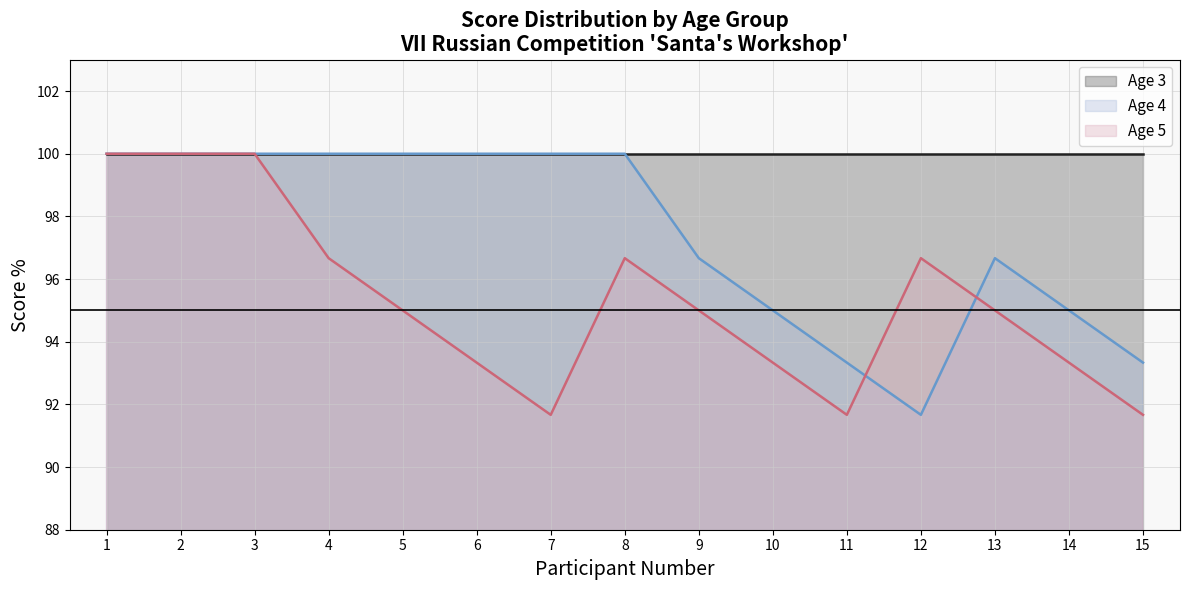

Reading right to left, extract all data points from this chart.

Age 3 (line): 100.0	100.0	100.0	100.0	100.0	100.0	100.0	100.0	100.0	100.0	100.0	100.0	100.0	100.0	100.0
Age 4 (line): 93.3	95.0	96.7	91.7	93.3	95.0	96.7	100.0	100.0	100.0	100.0	100.0	100.0	100.0	100.0
Age 5 (line): 91.7	93.3	95.0	96.7	91.7	93.3	95.0	96.7	91.7	93.3	95.0	96.7	100.0	100.0	100.0